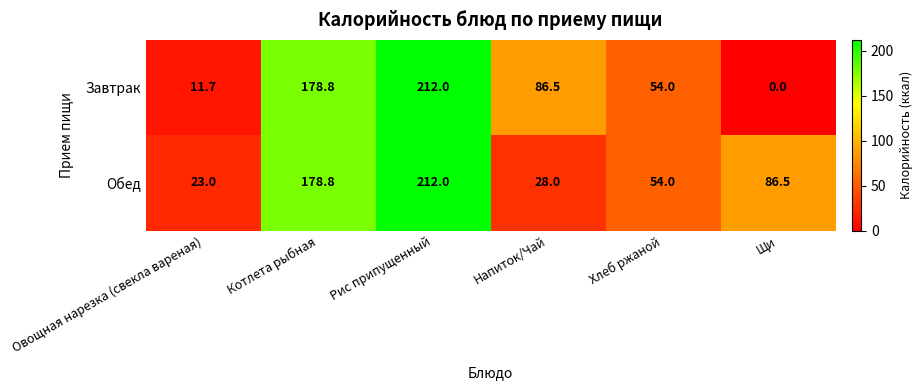

Which series has the largest total across all categories?

Обед